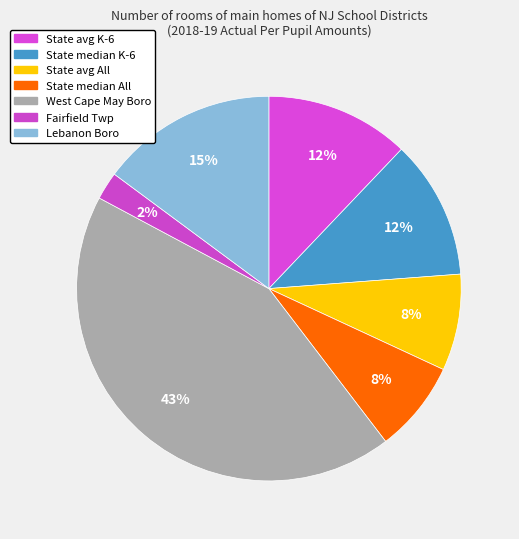

Which category has the smallest portion of the pie?

Fairfield Twp